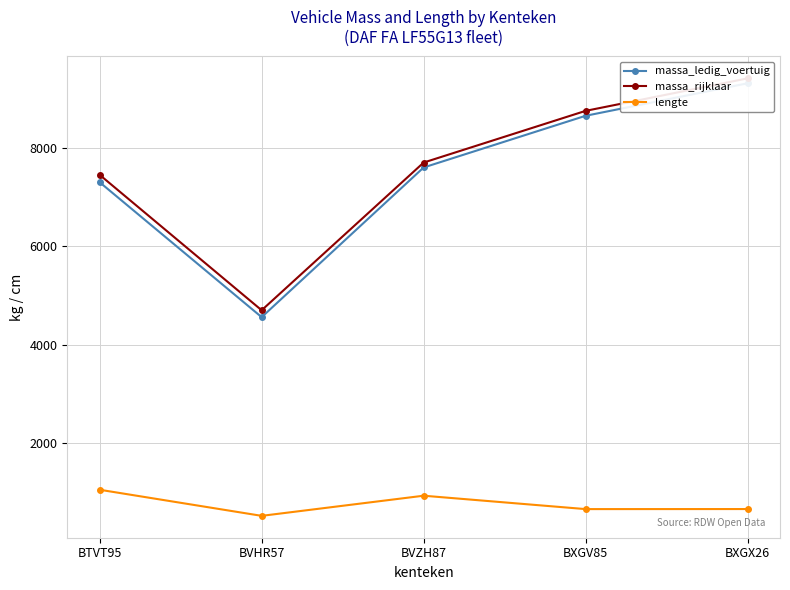

Reading left to right, extract all data points from this chart.

massa_ledig_voertuig: BTVT95=7300	BVHR57=4560	BVZH87=7600	BXGV85=8650	BXGX26=9310
massa_rijklaar: BTVT95=7450	BVHR57=4700	BVZH87=7700	BXGV85=8750	BXGX26=9410
lengte: BTVT95=1054	BVHR57=524	BVZH87=933	BXGV85=661	BXGX26=662